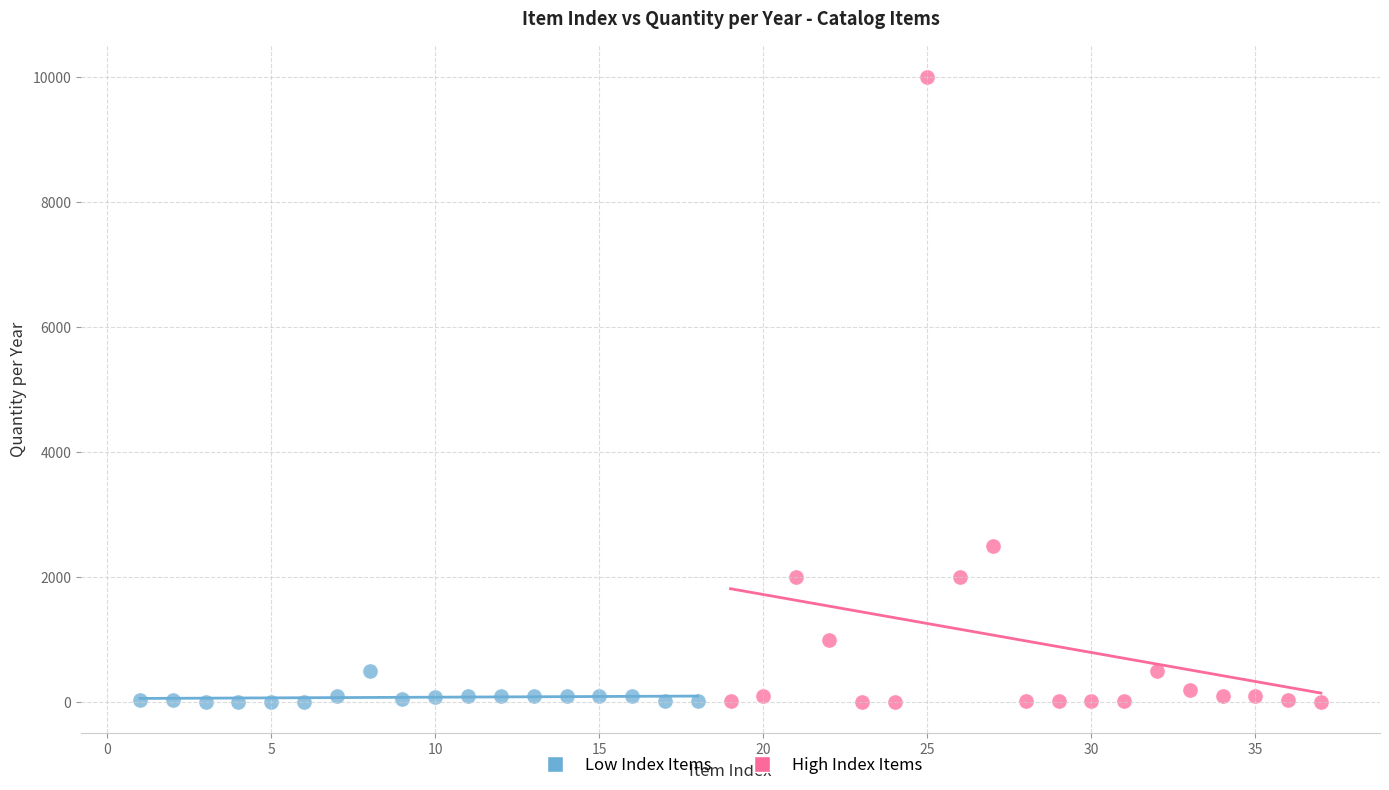

Which series has the widest spread of Y values?

High Index Items